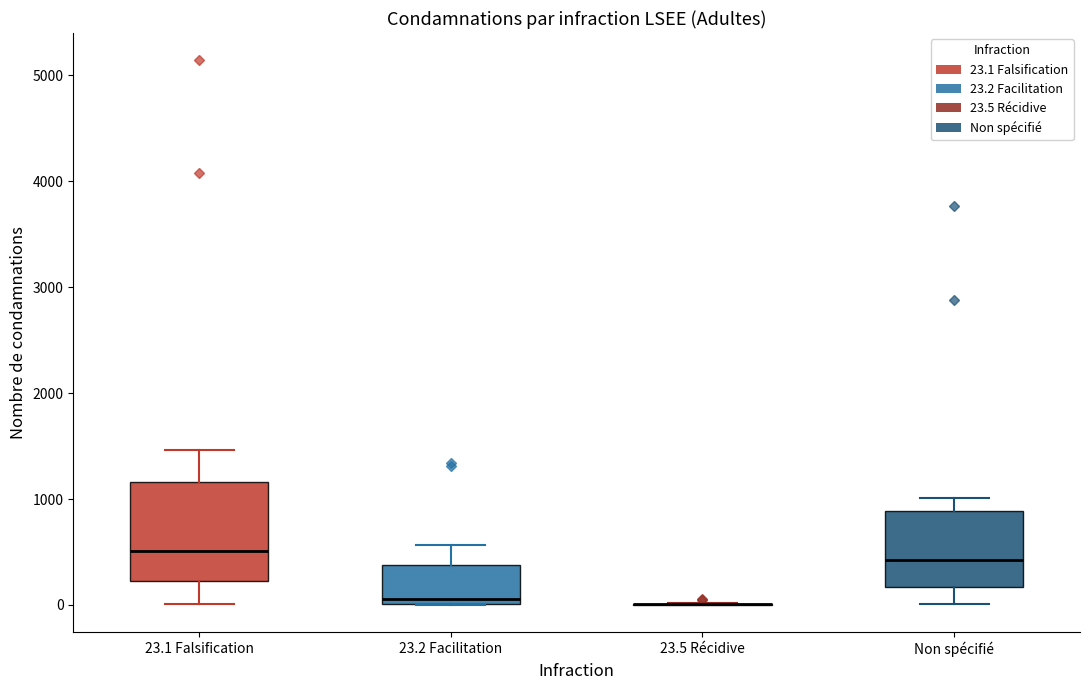

Reading left to right, transcribe this box plot: for each box, give where its median line is, the range the box spans, and where its two whiskers end, as read against the y-axis. The values are not printed on the chart, so give them approximately, as read against the axis.

23.1 Falsification: median 500, box 200 to 1200, whiskers 0 to 1500
23.2 Facilitation: median 100, box 0 to 400, whiskers 0 to 600
23.5 Récidive: box collapsed to a line at 0, whiskers 0 to 0
Non spécifié: median 400, box 200 to 900, whiskers 0 to 1000